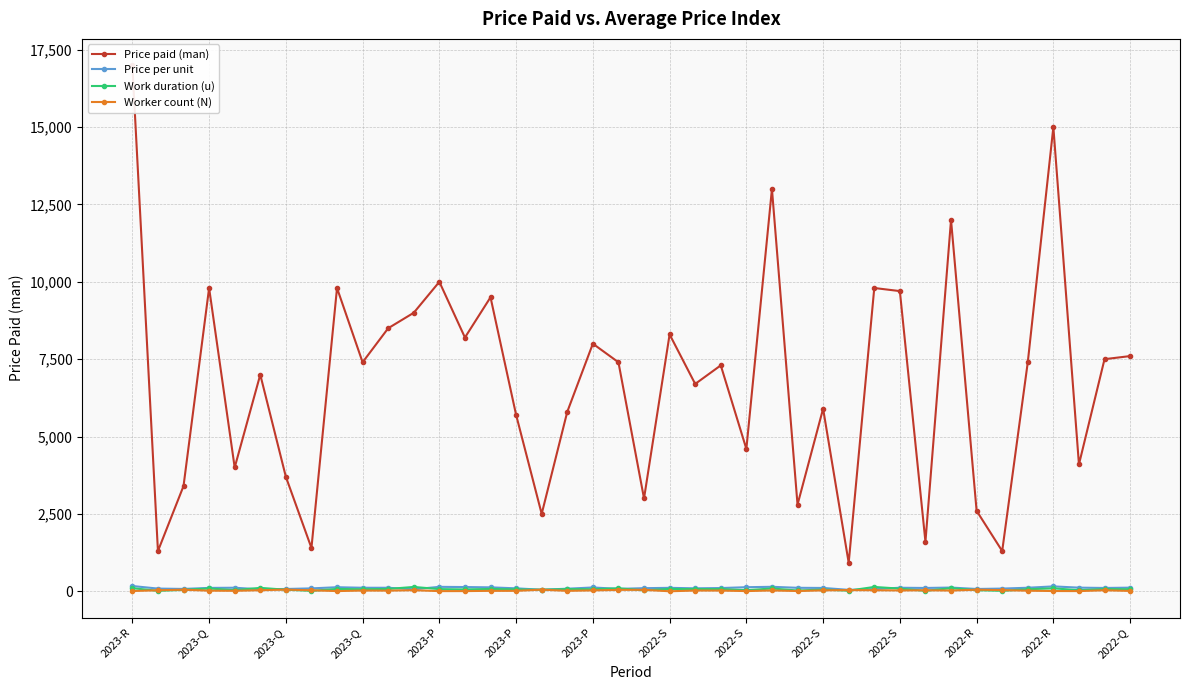

Is it true that Price per unit equals 142.9 at 2023-P?

True